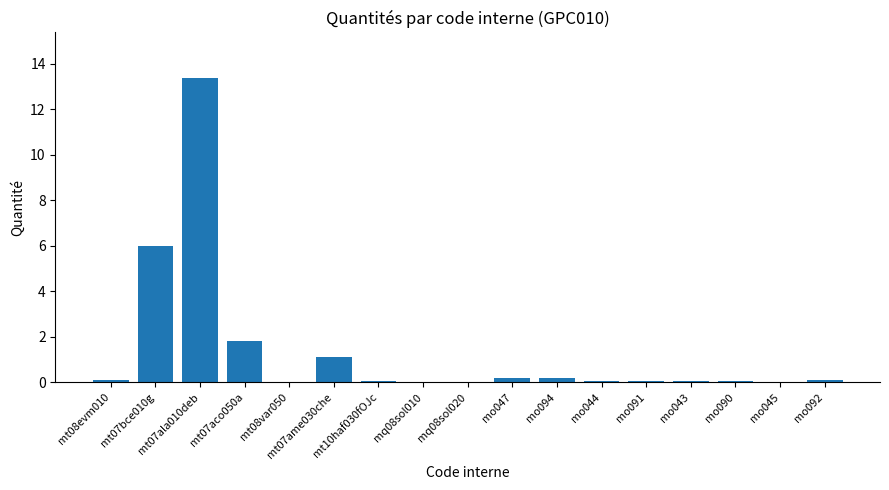

Does the chart contain stacked bars?

No